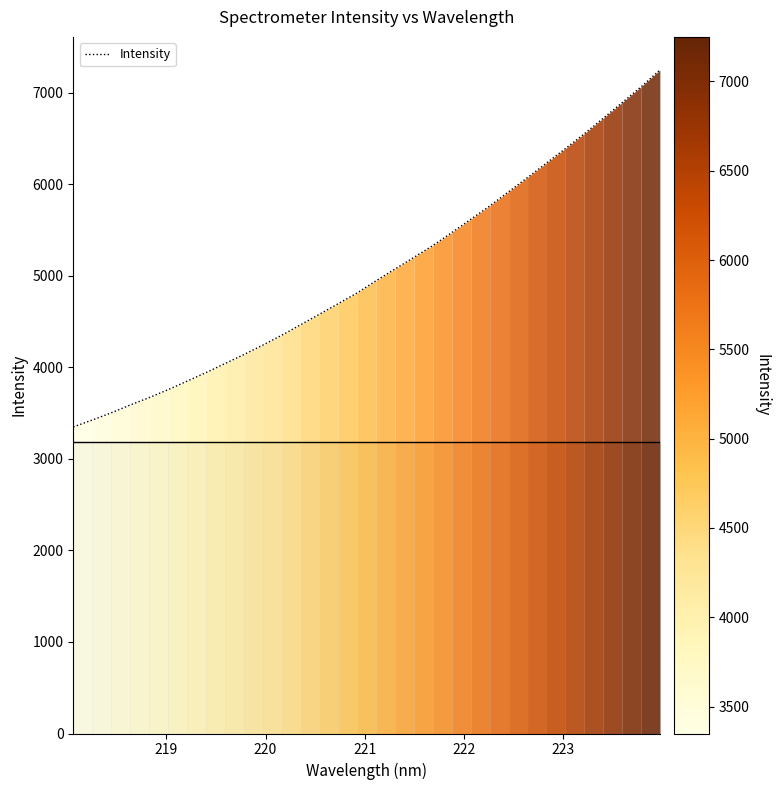

What is the sum of all values?

160935.2